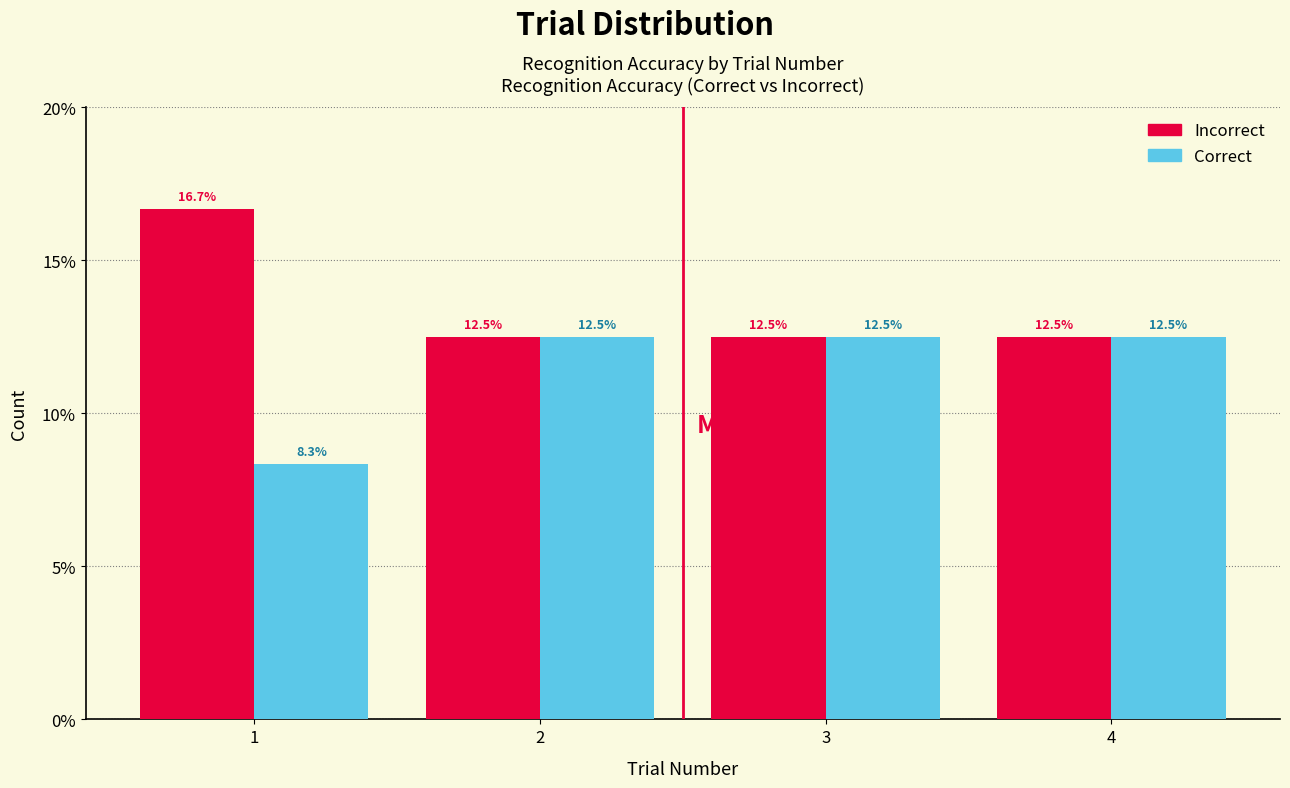

Reading left to right, list all the values displayed in this chart.

Incorrect: 1=16.7	2=12.5	3=12.5	4=12.5
Correct: 1=8.3	2=12.5	3=12.5	4=12.5